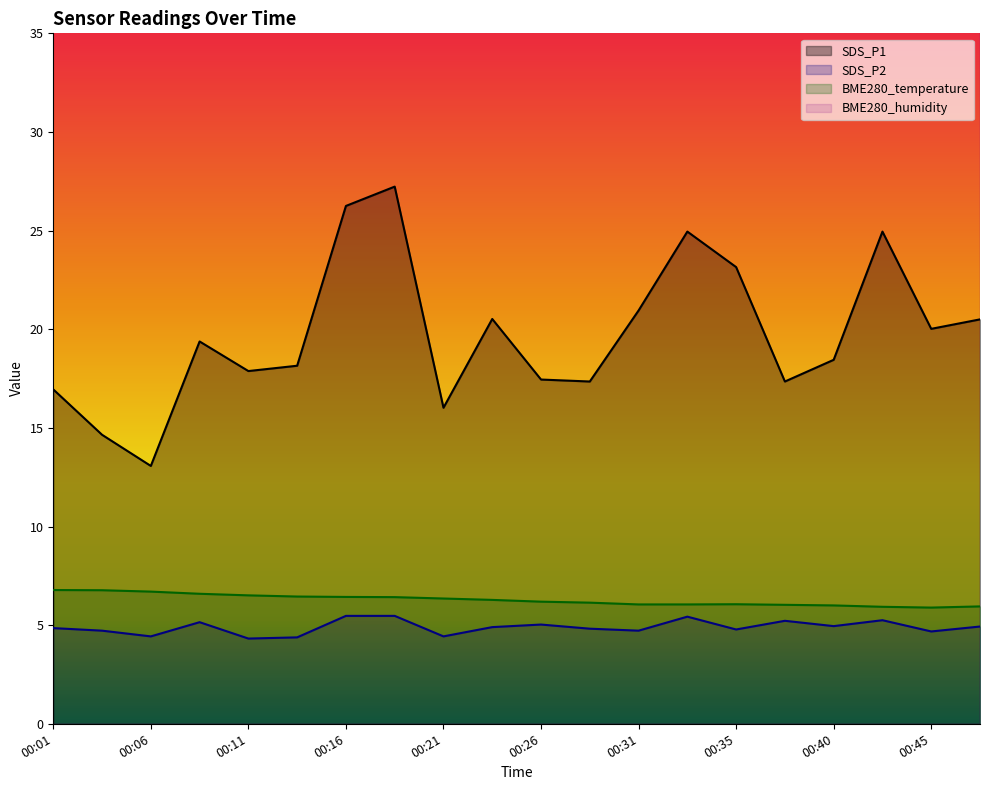

Reading left to right, extract all data points from this chart.

SDS_P1: 16.9	14.6	13.1	19.4	17.9	18.1	26.2	27.2	16.0	20.5	17.4	17.3	20.9	24.9	23.1	17.3	18.4	24.9	20.0	20.5
SDS_P2: 4.8	4.7	4.4	5.1	4.3	4.4	5.5	5.5	4.4	4.9	5.0	4.8	4.7	5.4	4.8	5.2	4.9	5.2	4.7	4.9
BME280_temperature: 6.8	6.8	6.7	6.6	6.5	6.4	6.4	6.4	6.3	6.3	6.2	6.1	6.0	6.0	6.1	6.0	6.0	5.9	5.9	5.9
BME280_humidity: 99.9	99.4	98.9	98.3	98.3	99.2	99.6	99.6	99.9	99.5	99.4	99.7	99.3	100.0	100.0	100.0	100.0	100.0	100.0	100.0